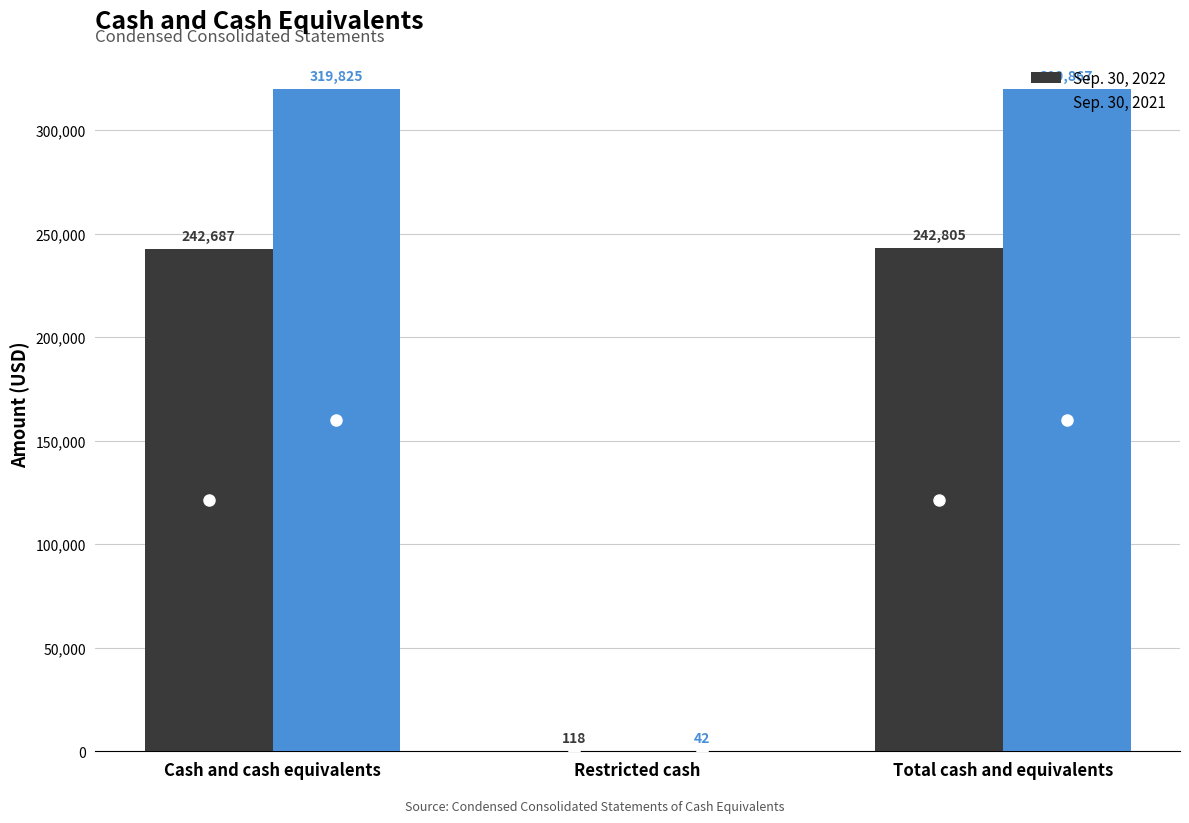

What is the total value across all series at Cash and cash equivalents?

562512